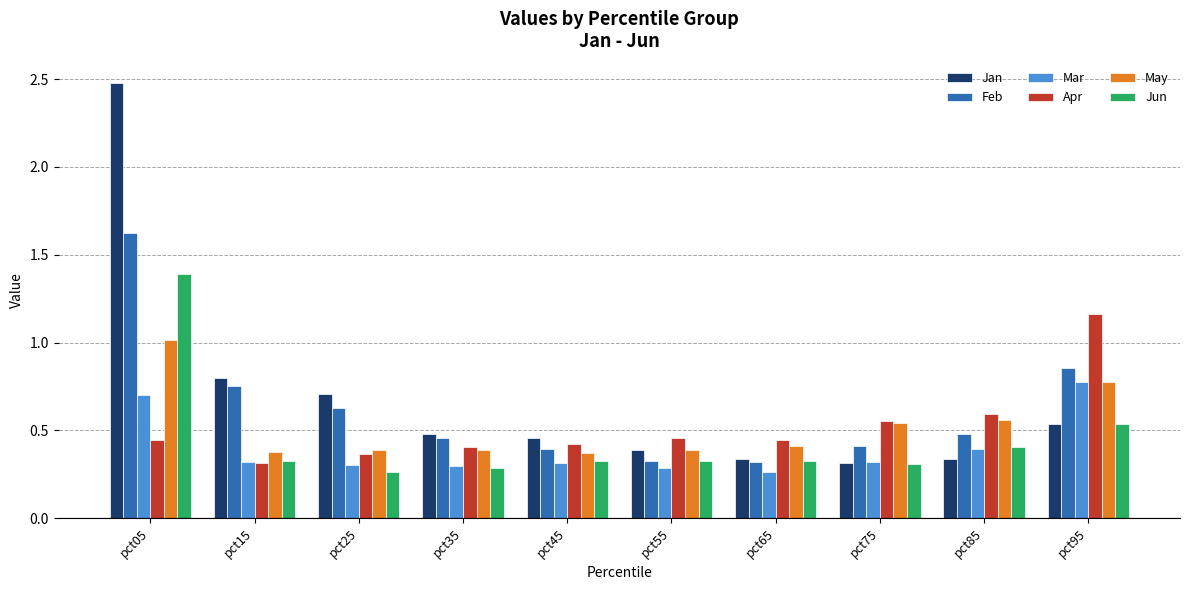

Between pct75 and pct95, which series saw the biggest shift?

Apr